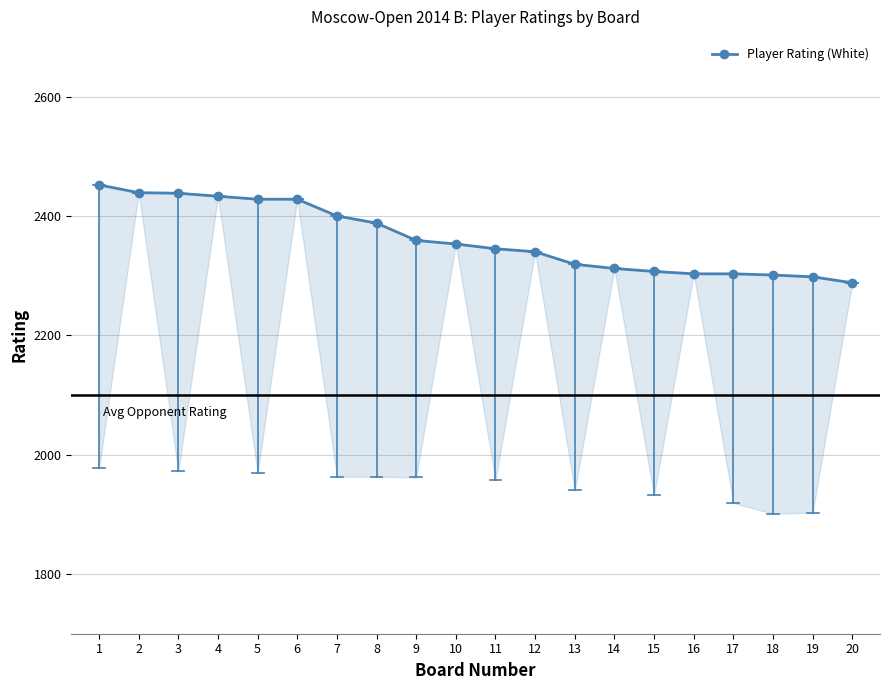

Reading left to right, what are all the values shown in this chart?

2452	2439	2438	2433	2428	2428	2400	2388	2359	2353	2345	2340	2319	2312	2307	2303	2303	2301	2298	2288